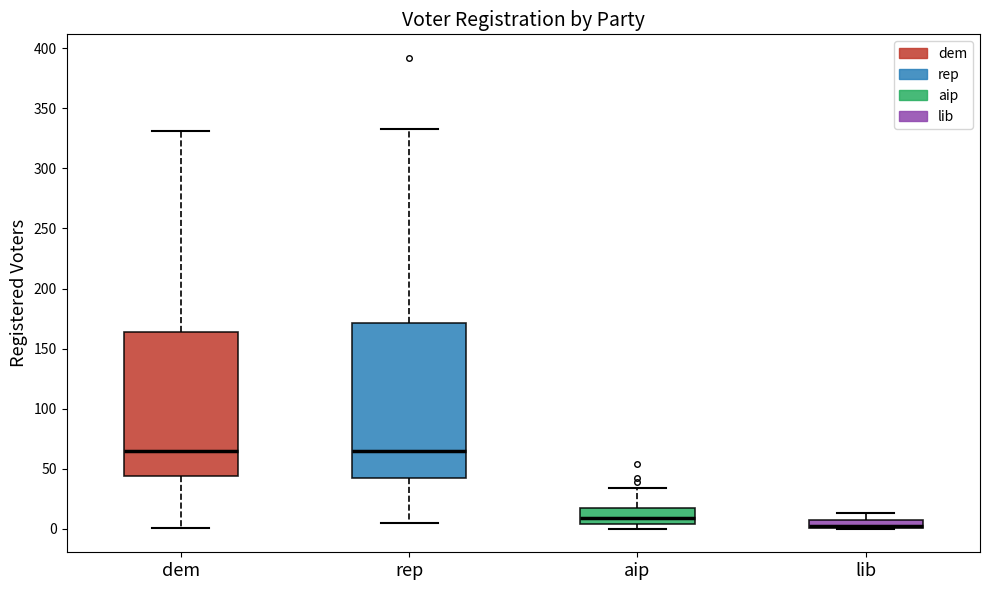

Where does the upper whisker of the box for lib end on the y-axis? The values are not printed on the chart, so give them approximately, as read against the axis.

15